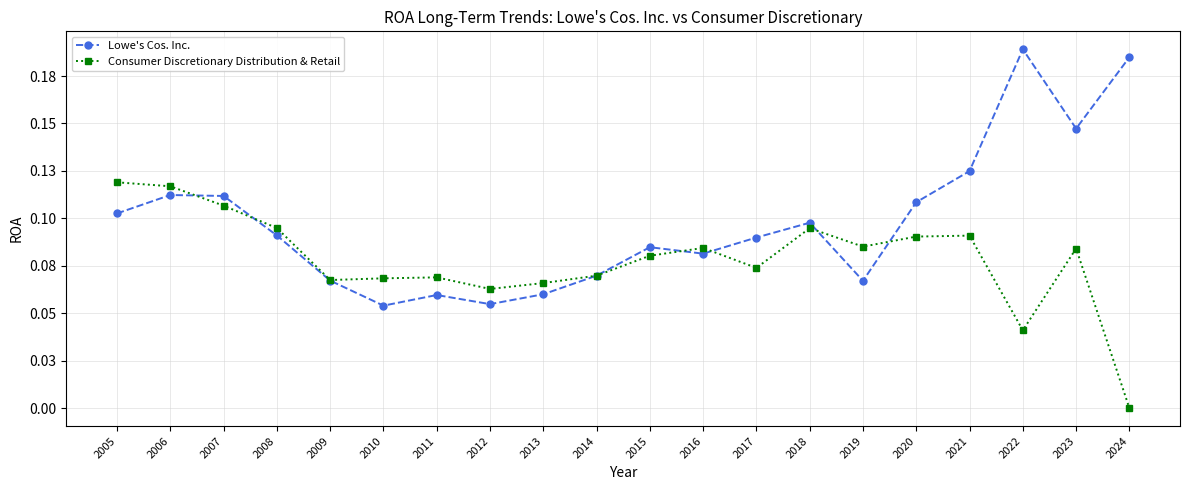

What are all the series names shown in the legend?

Lowe's Cos. Inc., Consumer Discretionary Distribution & Retail